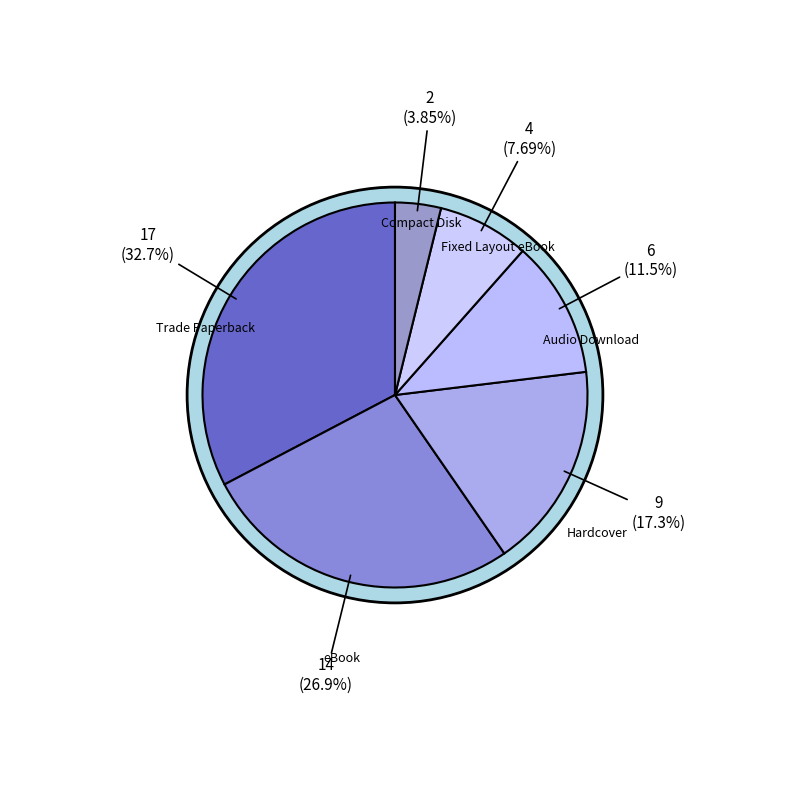

True or false: Compact Disk accounts for 4% of the total.

True